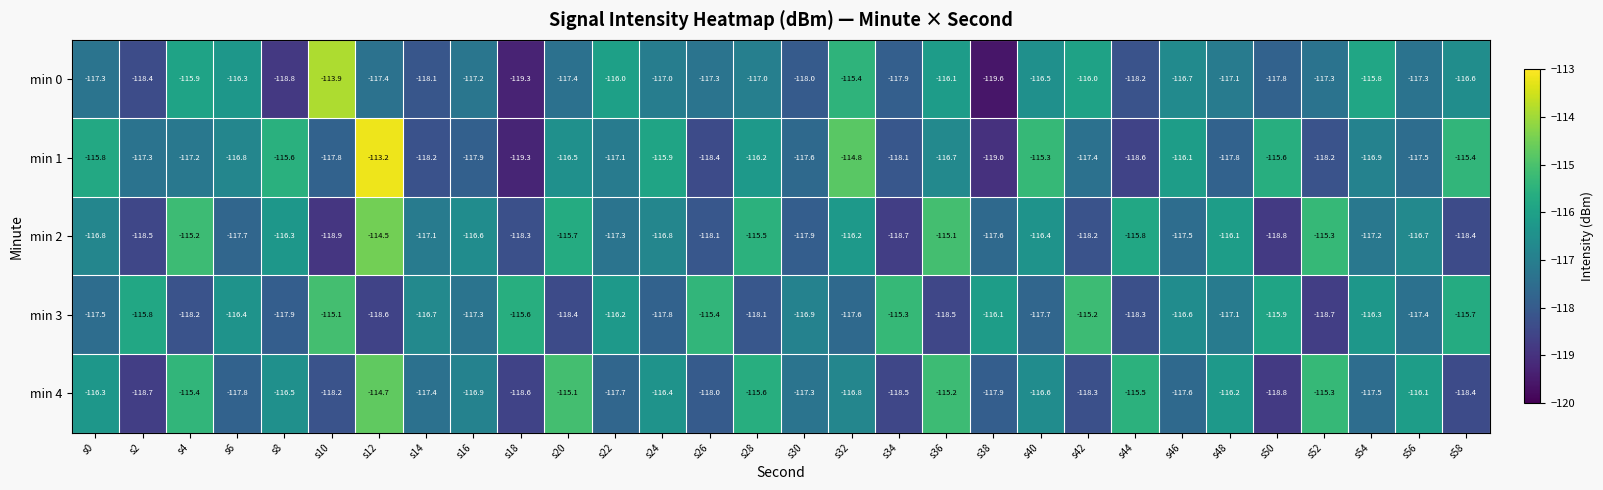

At s16, list the series in order from largest to smallest.

min 2, min 4, min 0, min 3, min 1